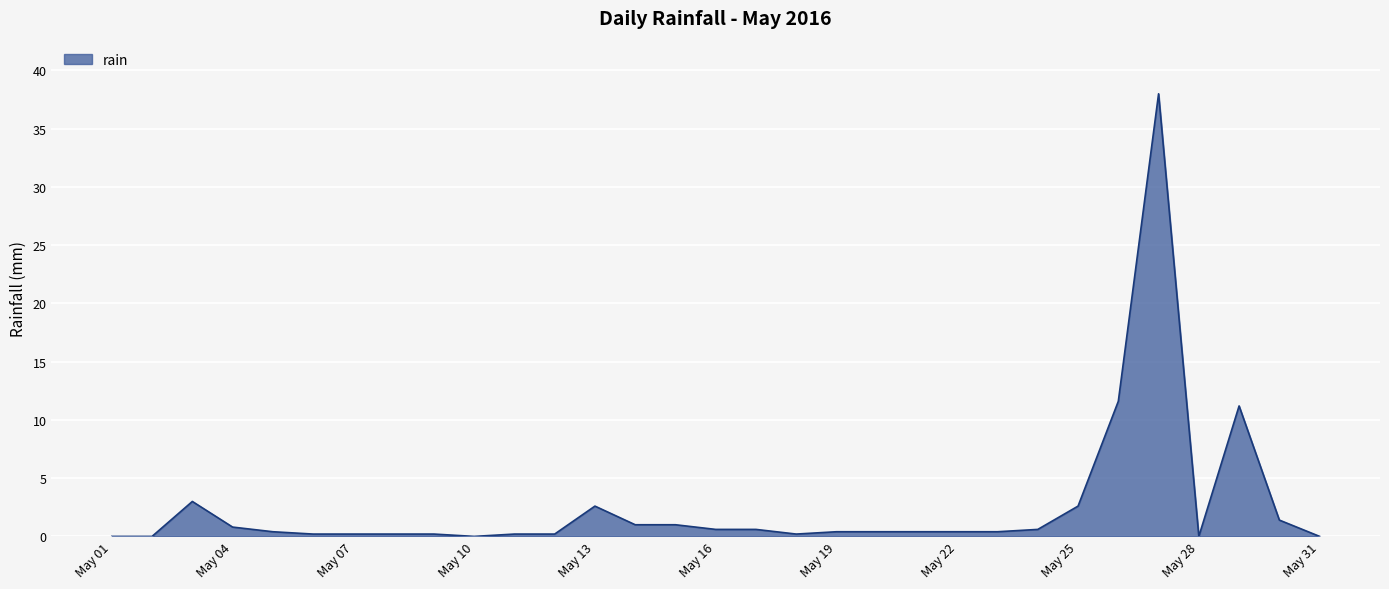

What is the difference between the maximum and minimum values?

38.0